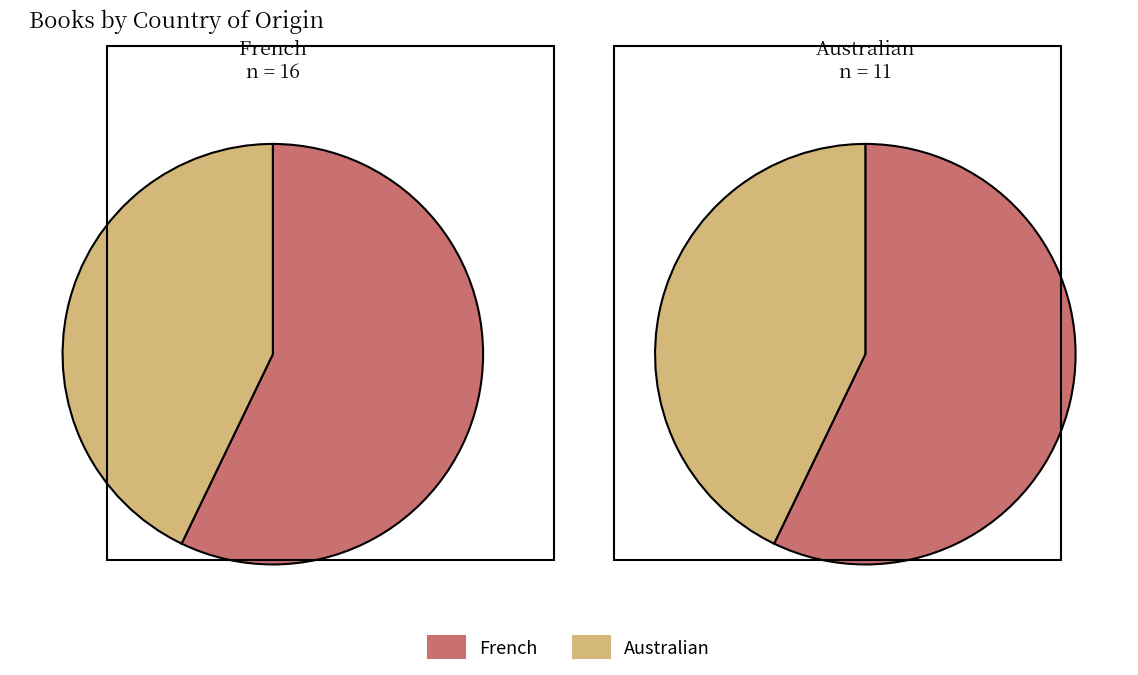

What percentage do 1 and 2 together represent?

42.9%